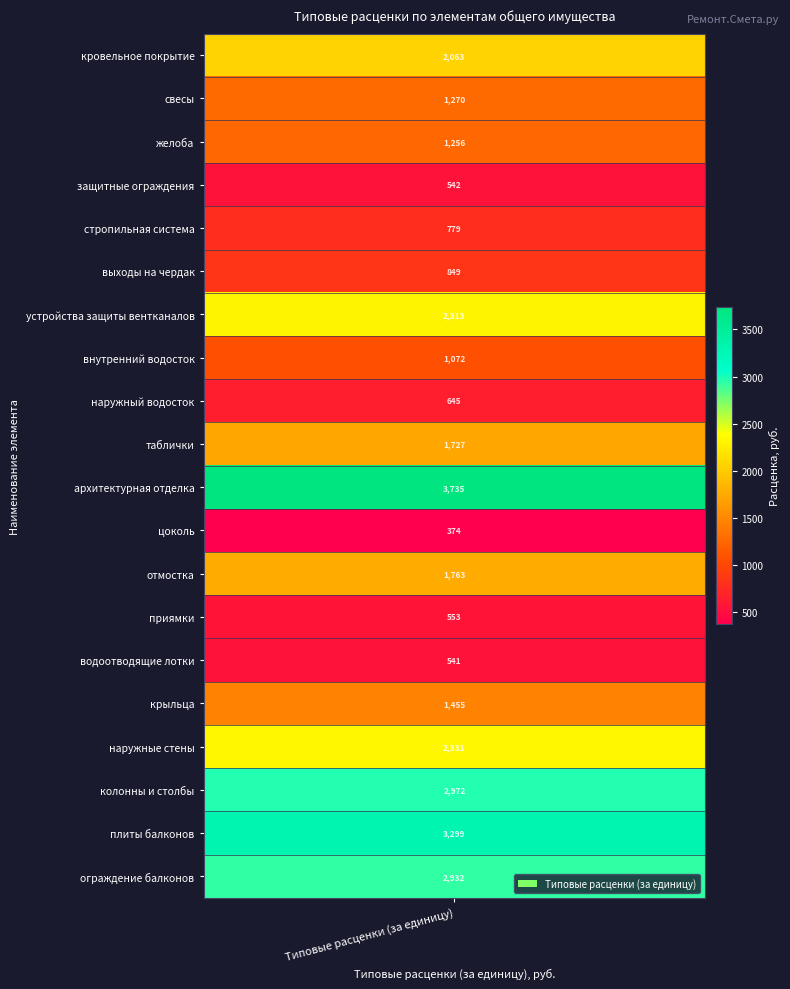

What is the maximum value shown in the chart?

3735.1